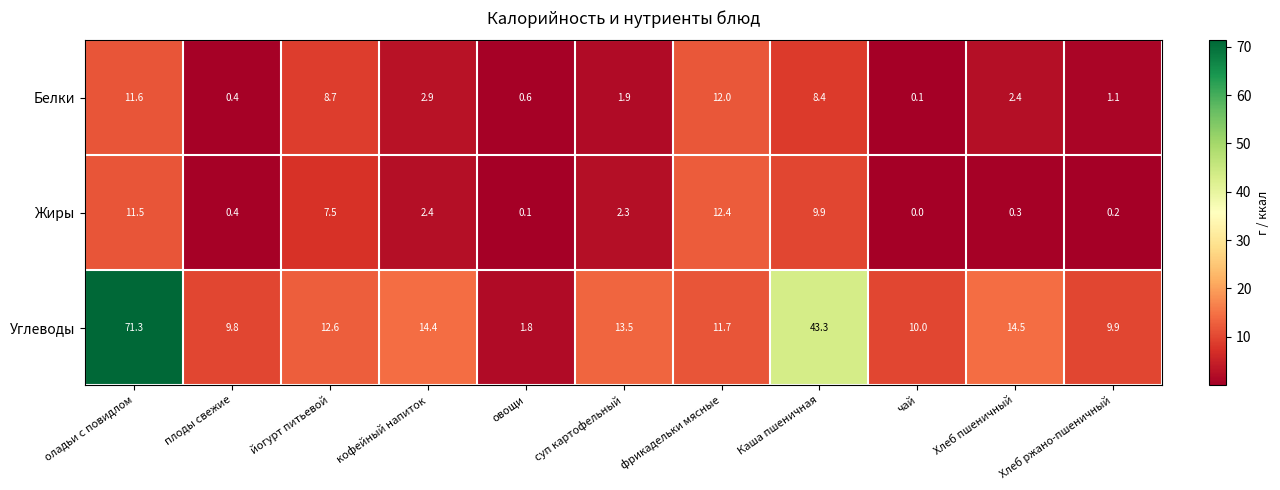

What is the sum of the Белки values at Хлеб пшеничный and плоды свежие?

2.8